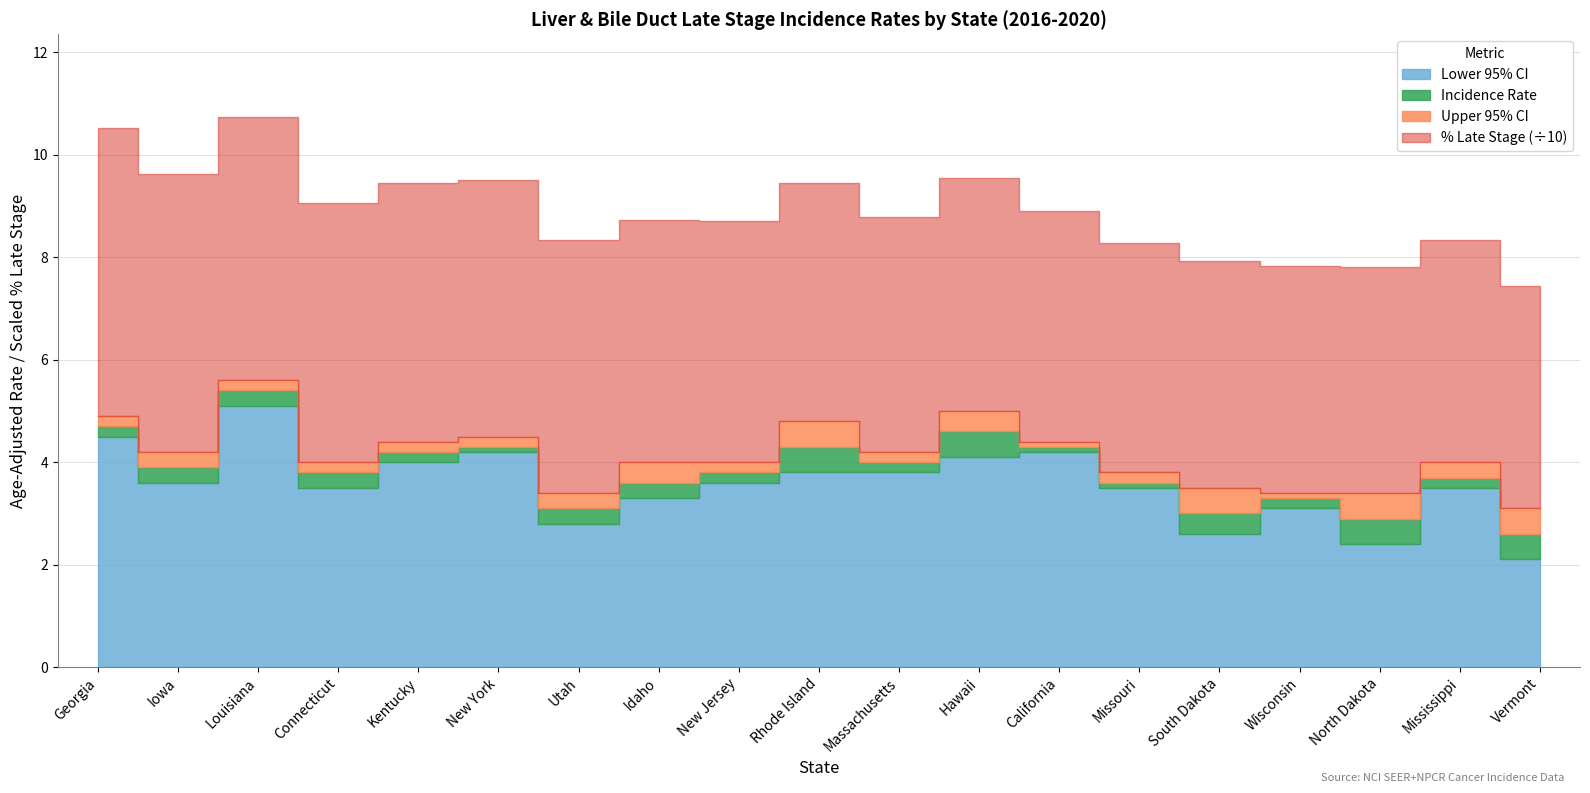

Is the value of Upper 95% CI at Missouri greater than the value of Incidence Rate at Georgia?

No